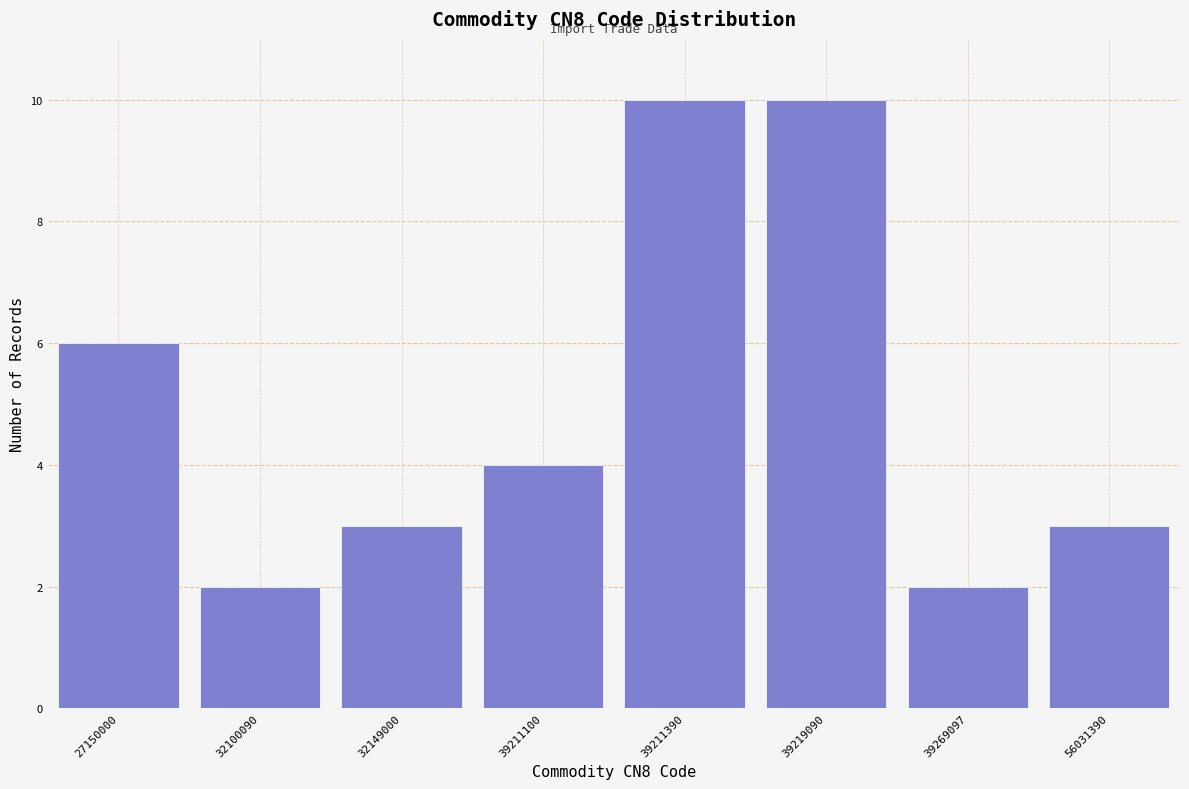

Reading left to right, transcribe all the data shown in this chart.

27150000=6	32100090=2	32149000=3	39211100=4	39211390=10	39219090=10	39269097=2	56031390=3